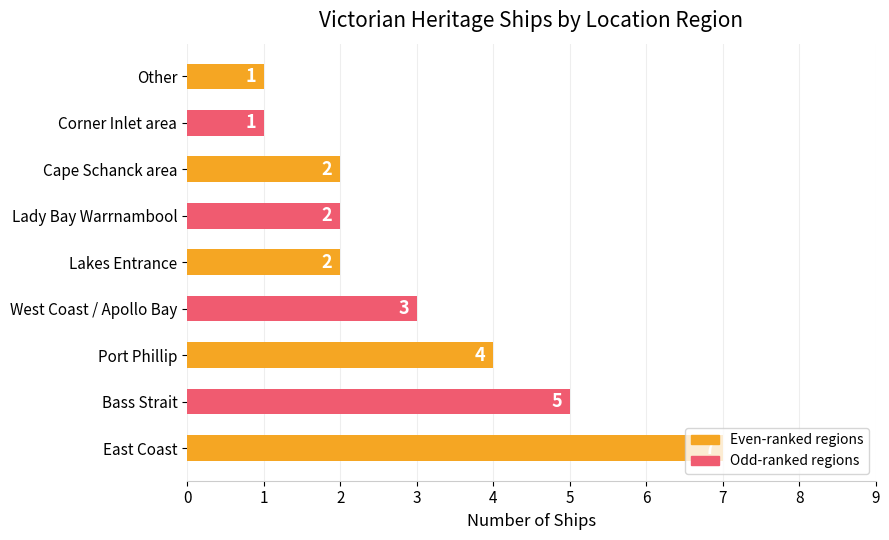

Which category has the highest value across all series?

East Coast